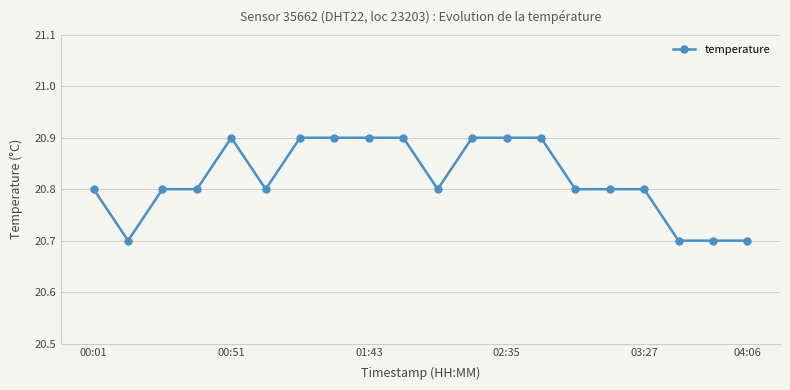

What is the smallest value displayed?

20.7